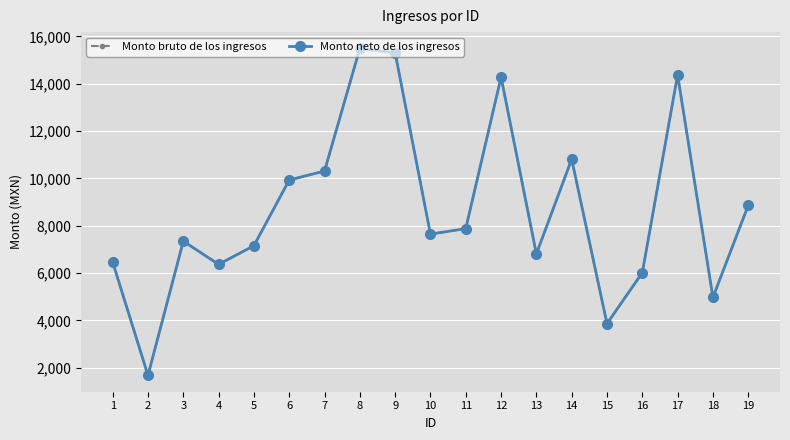

What value does the Monto neto de los ingresos series have at 8?

15490.9